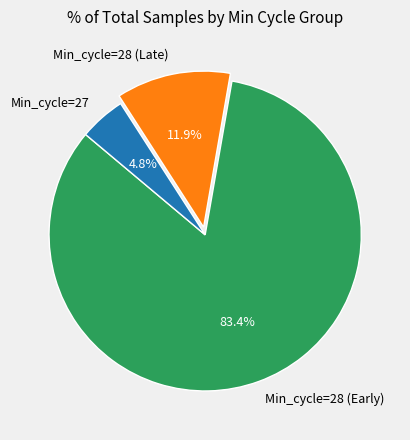

Rank the categories by value from highest to lowest.

Min_cycle=28 (Early), Min_cycle=28 (Late), Min_cycle=27